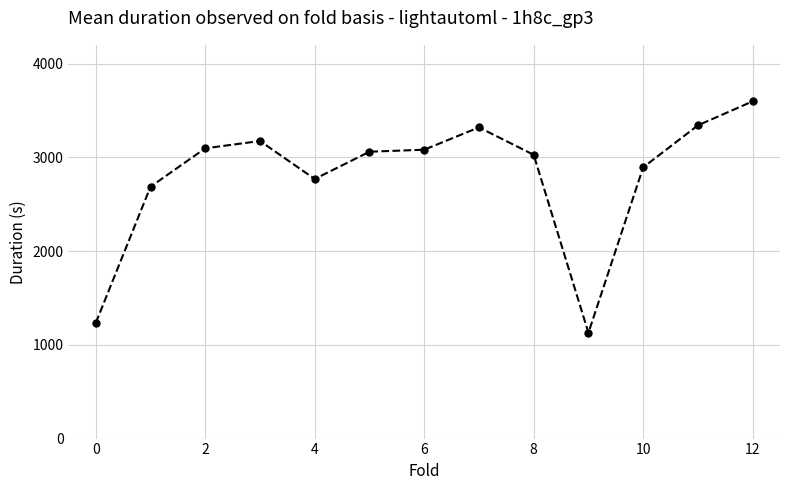

What is the difference between the maximum and minimum values?

2468.4